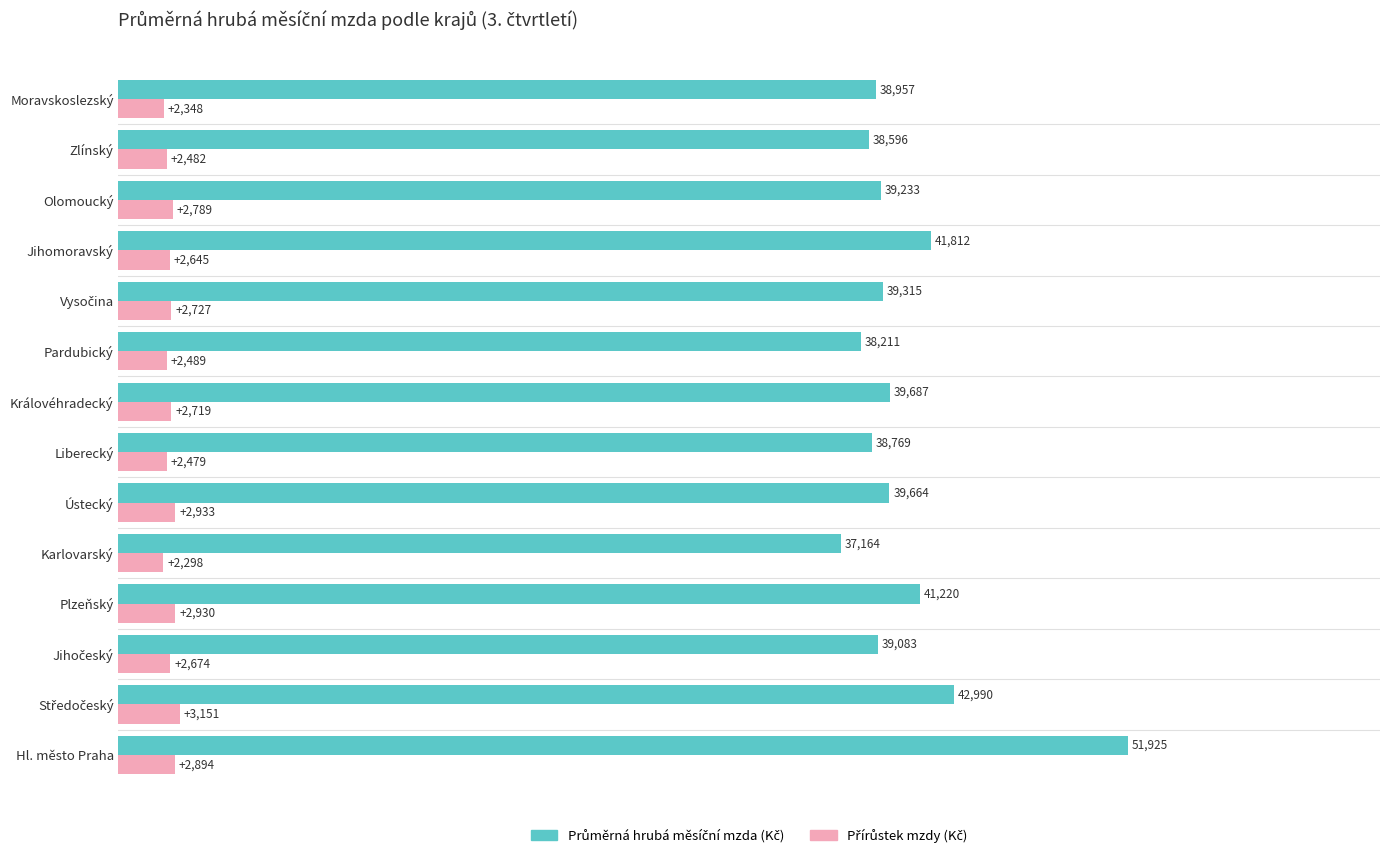

At how many categories does at least one series exceed 18012?

14